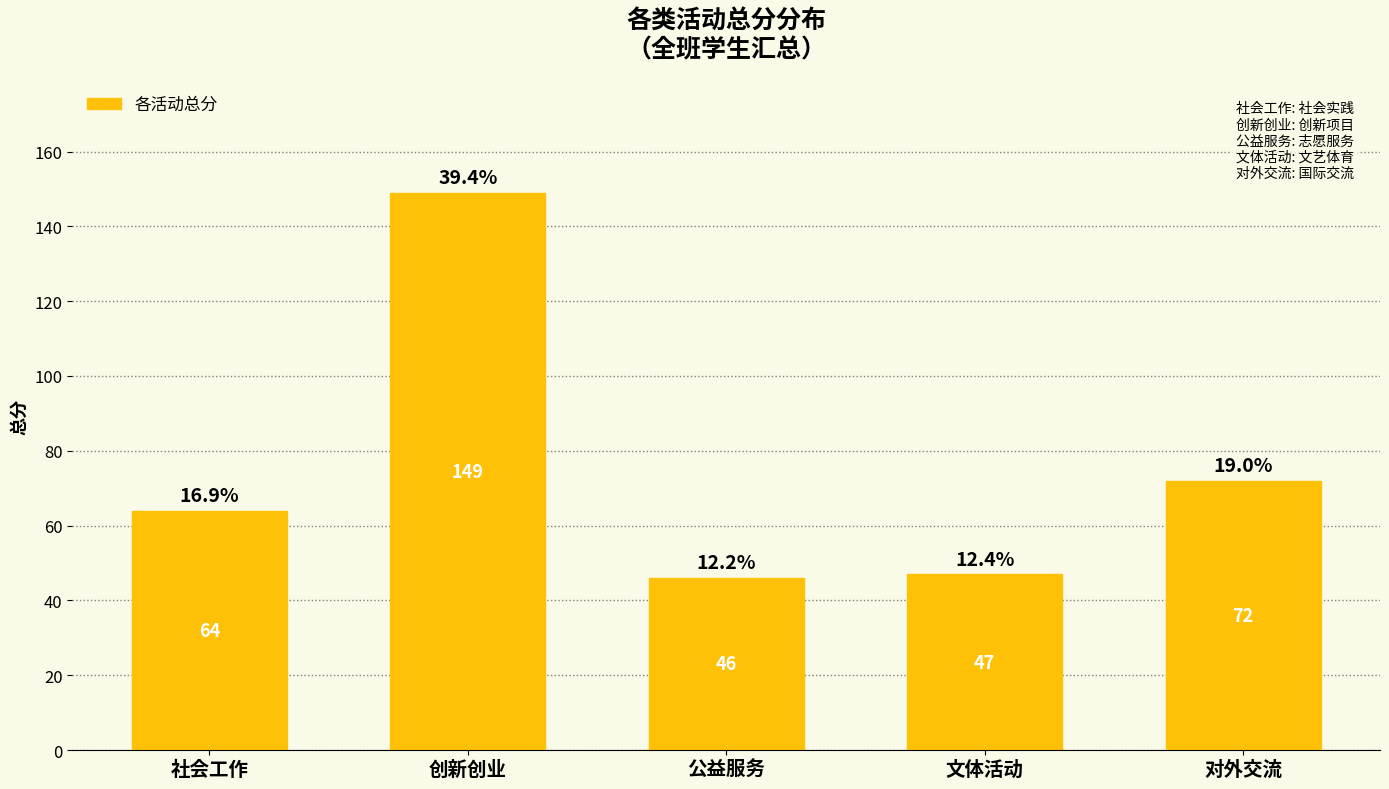

What is the approximate value at 创新创业, to the nearest 50?

150